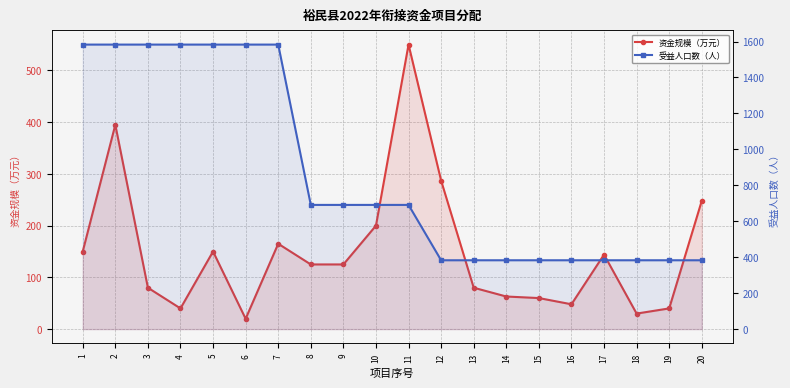

What is the difference between the 资金规模（万元） values at 11 and 15?

490